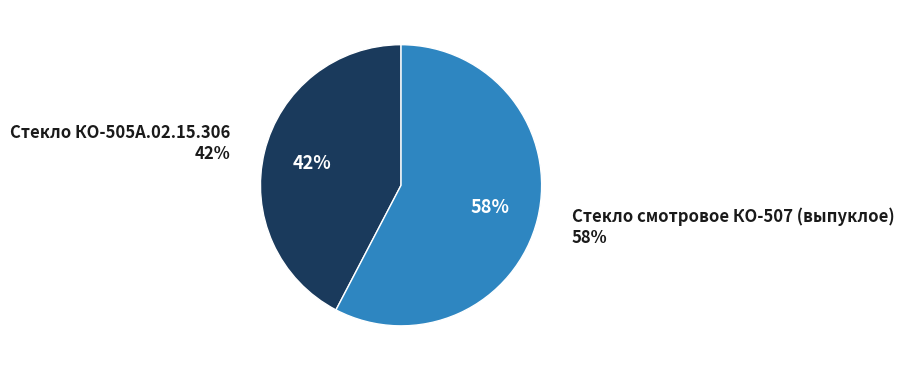

Rank the categories by value from highest to lowest.

Стекло смотровое КО-507 (выпуклое), Стекло КО-505А.02.15.306